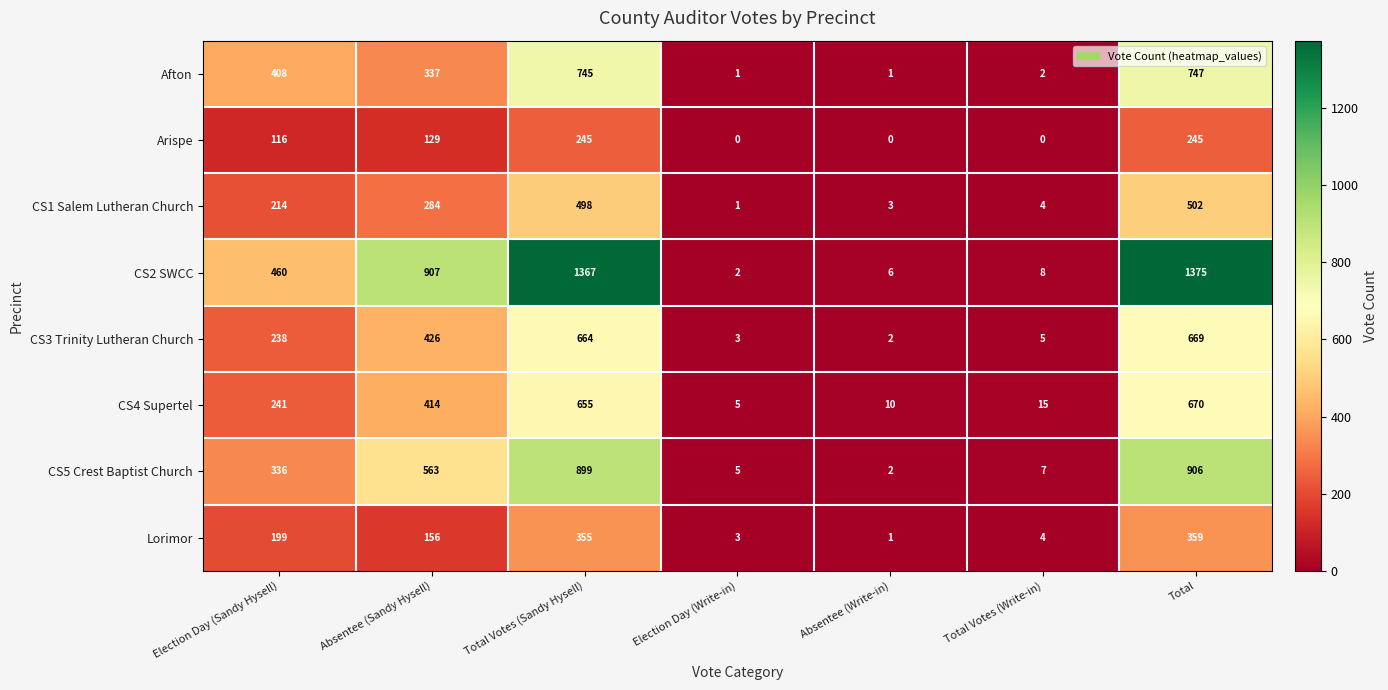

What is the sum of the Afton values at Total Votes (Write-in) and Absentee (Write-in)?

3